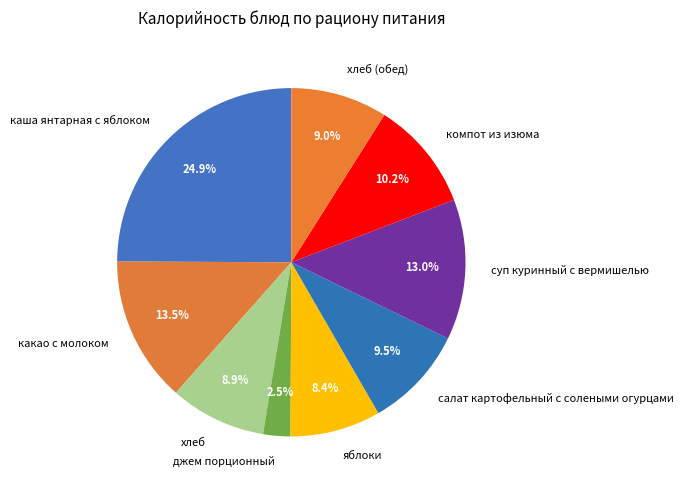

The хлеб (обед) slice represents 1% of the pie. True or false?

False